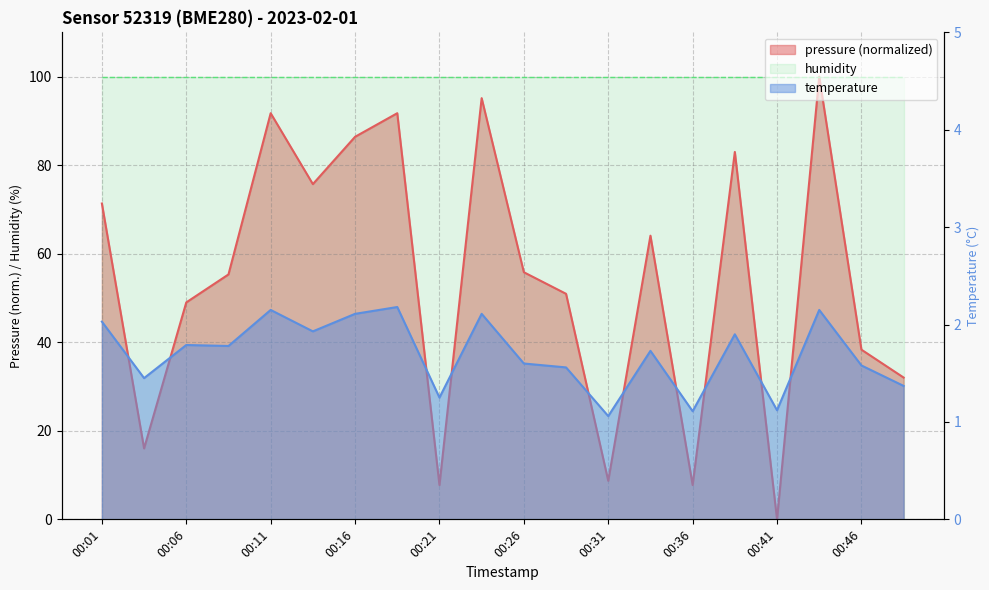

Does the chart have visible grid lines?

Yes